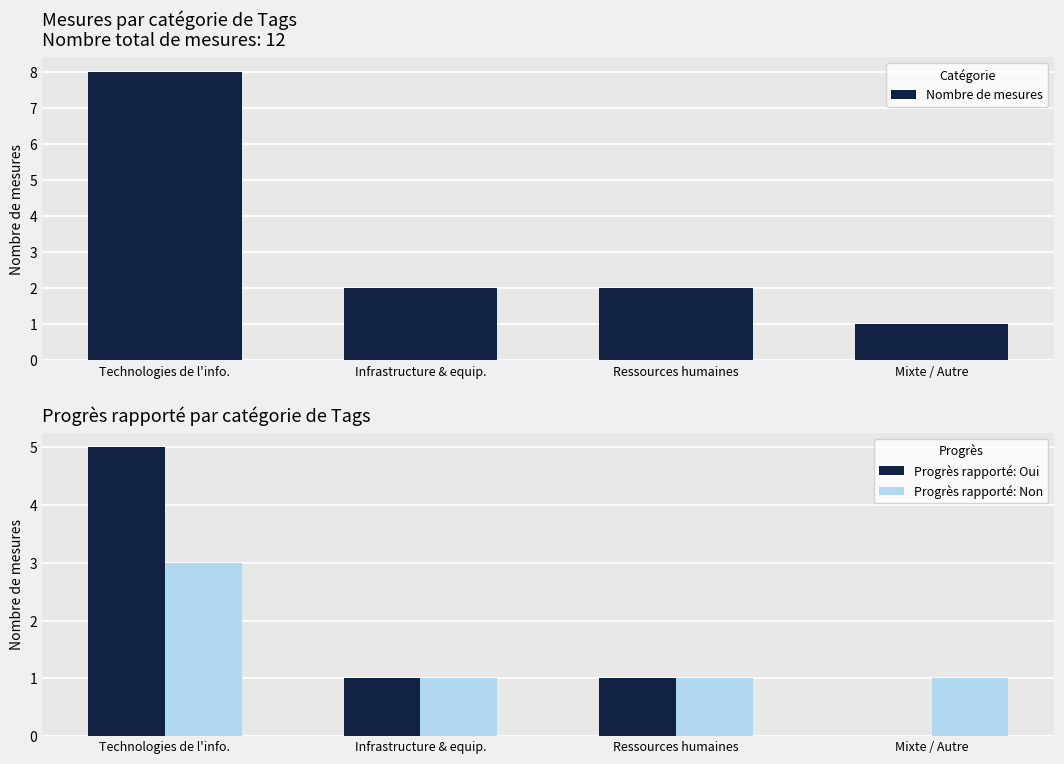

The Progrès rapporté: Oui series shows 1 at Infrastructure & equip.. True or false?

True